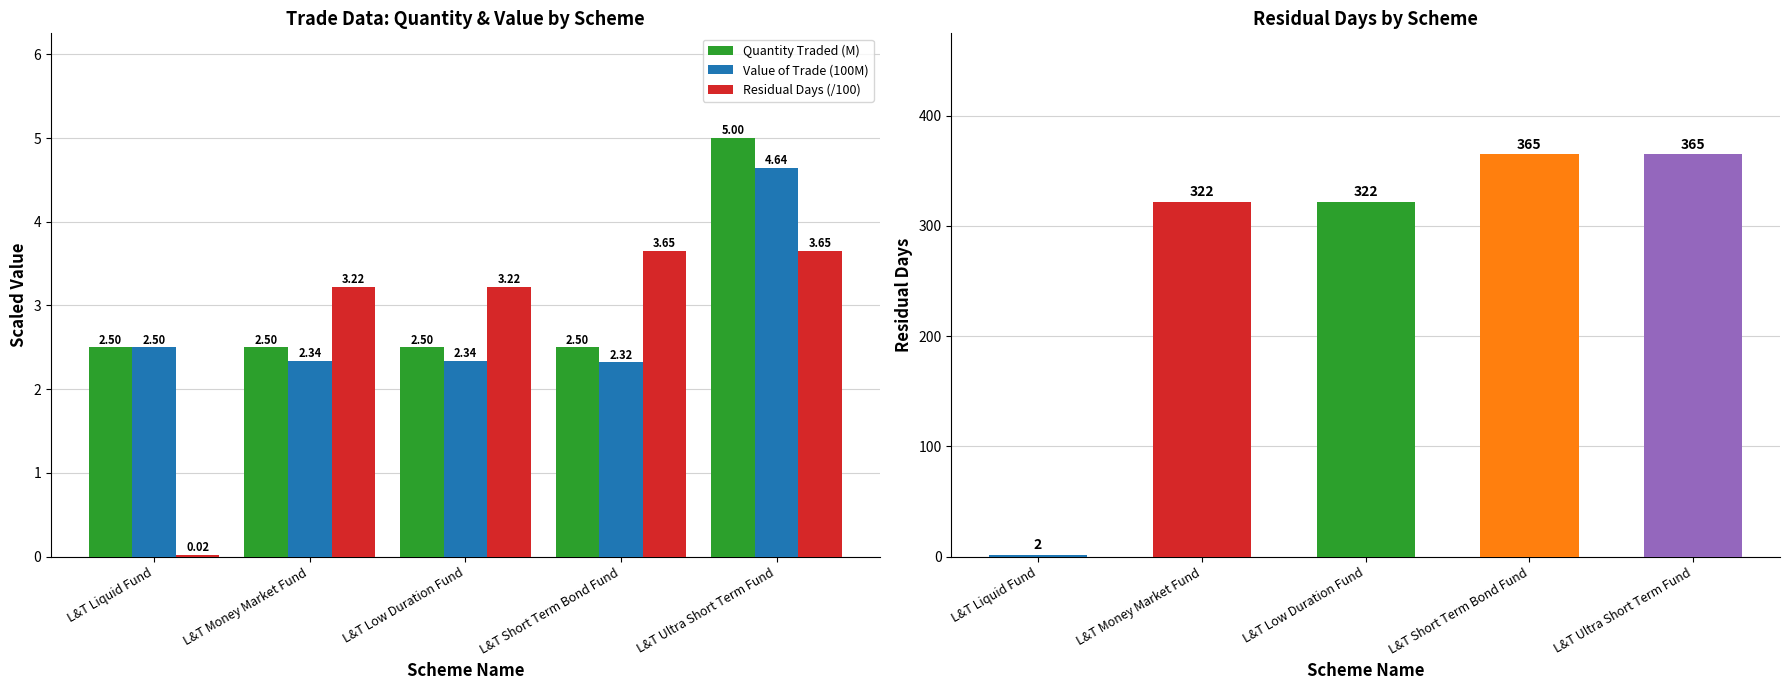

Between L&T Money Market Fund and L&T Ultra Short Term Fund, which series saw the biggest shift?

Quantity Traded (M)